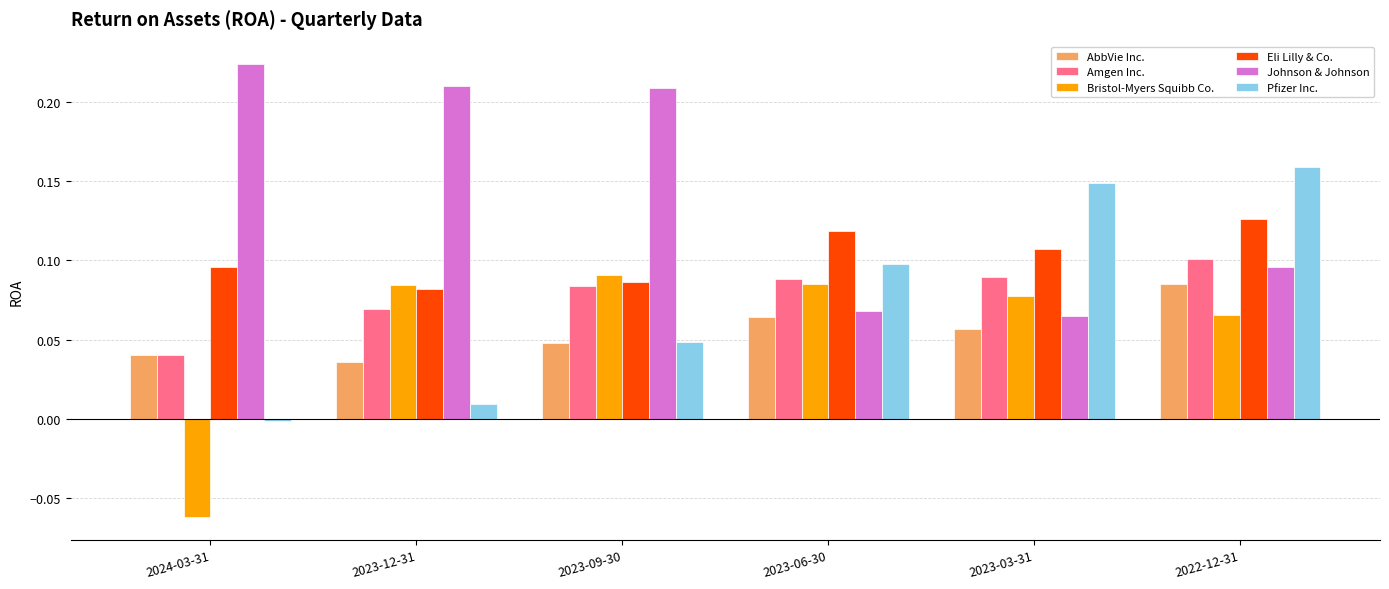

Which label corresponds to the largest value in the chart?

2024-03-31